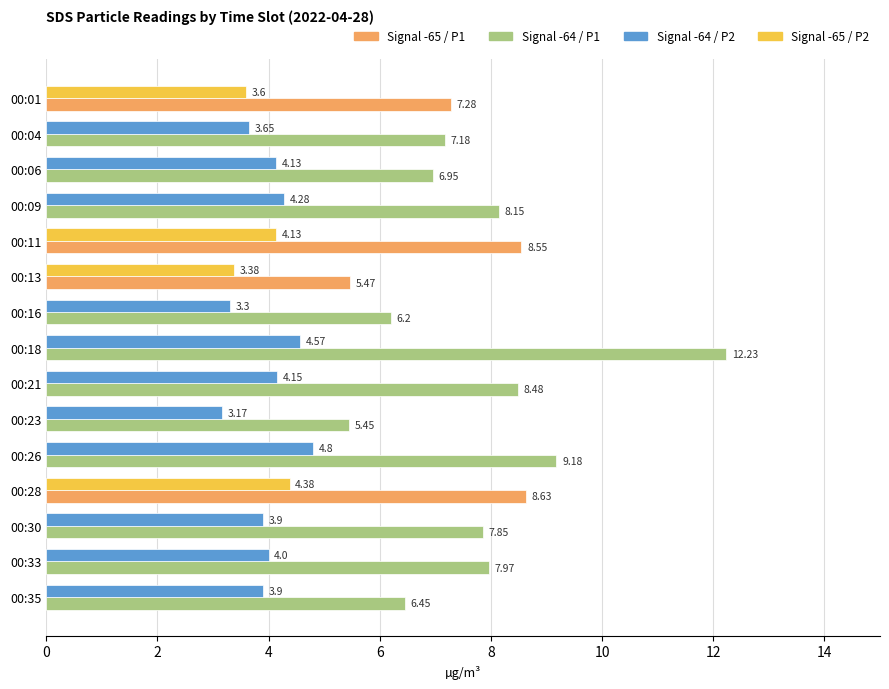

What is the spread (max minus min) of values at 00:09?

3.9